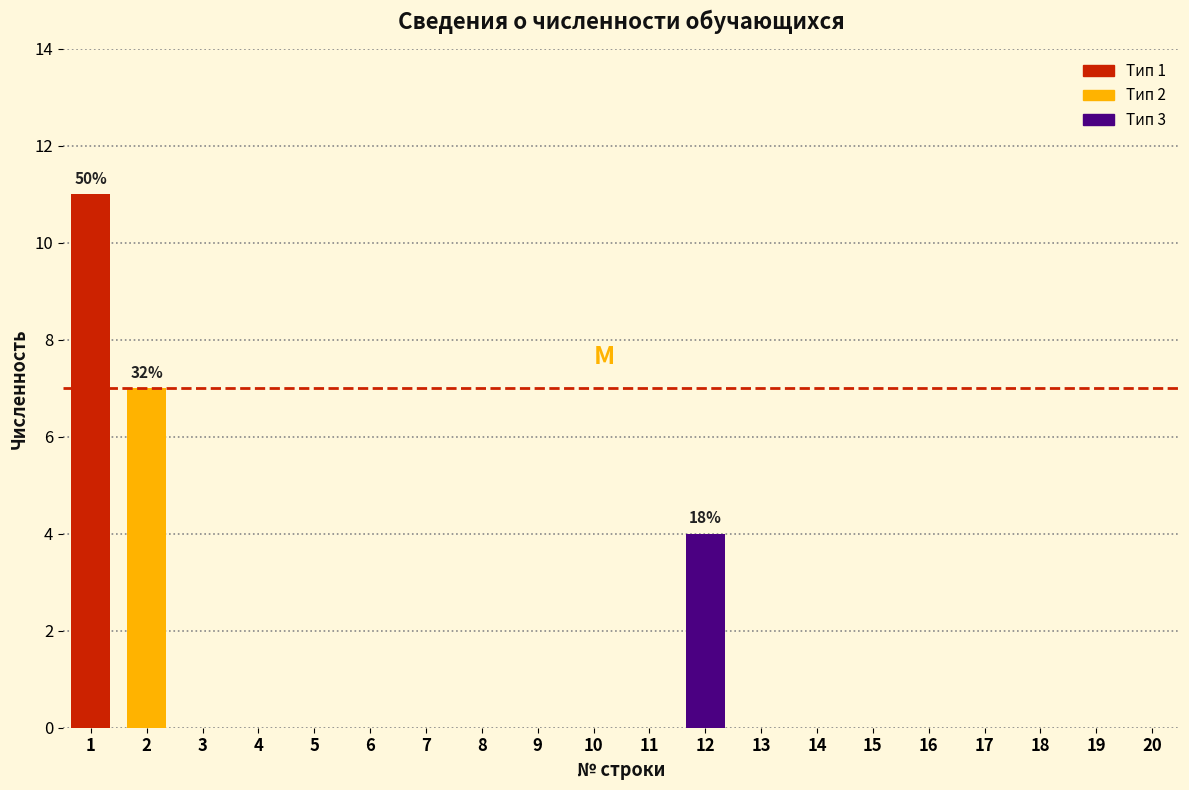

Reading right to left, extract all data points from this chart.

20=0	19=0	18=0	17=0	16=0	15=0	14=0	13=0	12=4	11=0	10=0	9=0	8=0	7=0	6=0	5=0	4=0	3=0	2=7	1=11